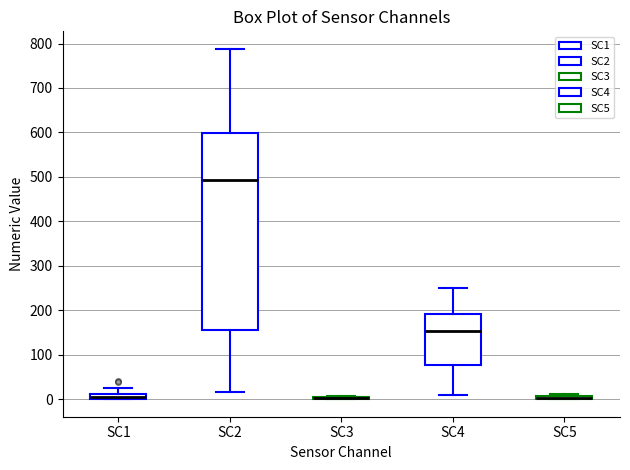

Comparing the boxes themselves (not the whiskers), which one is the tallest?

SC2